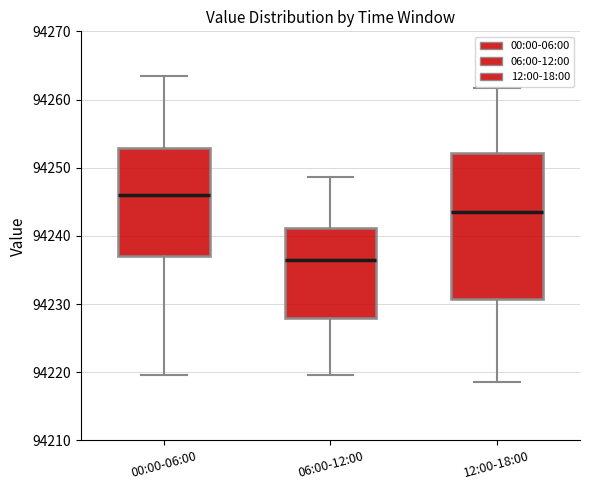

Where does the median line of the box for 12:00-18:00 sit on the y-axis? The values are not printed on the chart, so give them approximately, as read against the axis.

94244